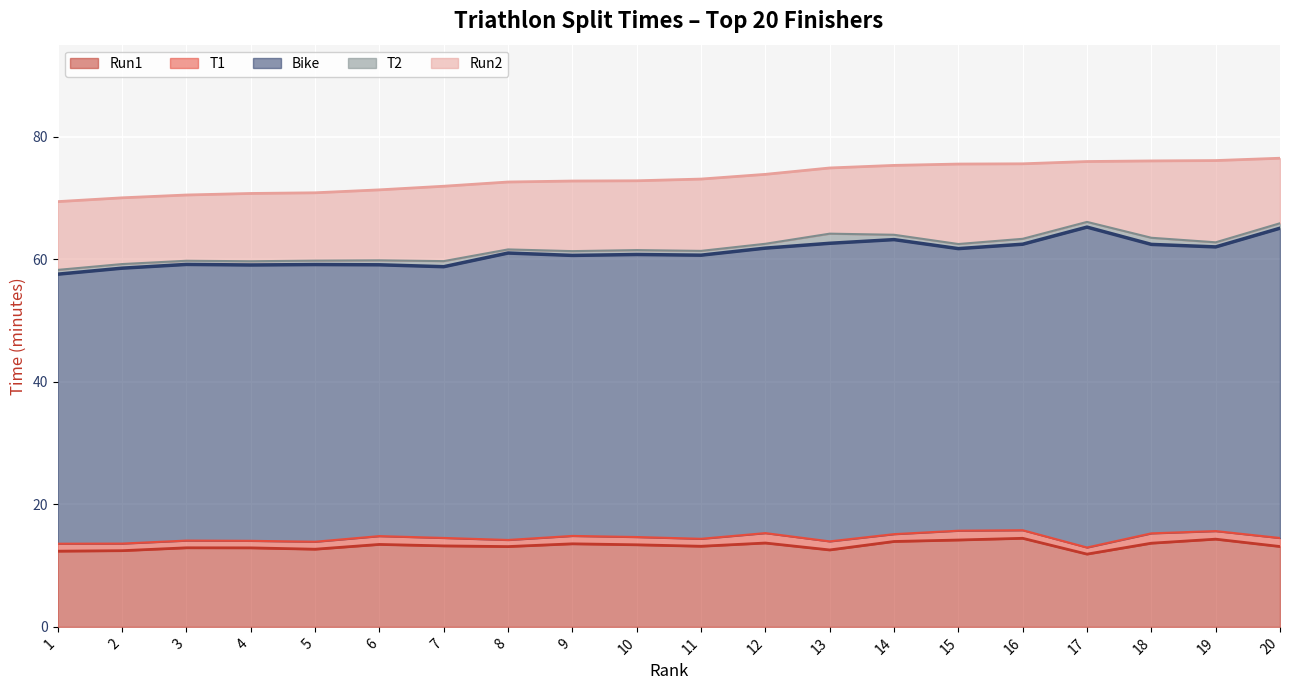

Is the value of Bike at 13 greater than the value of T2 at 4?

Yes